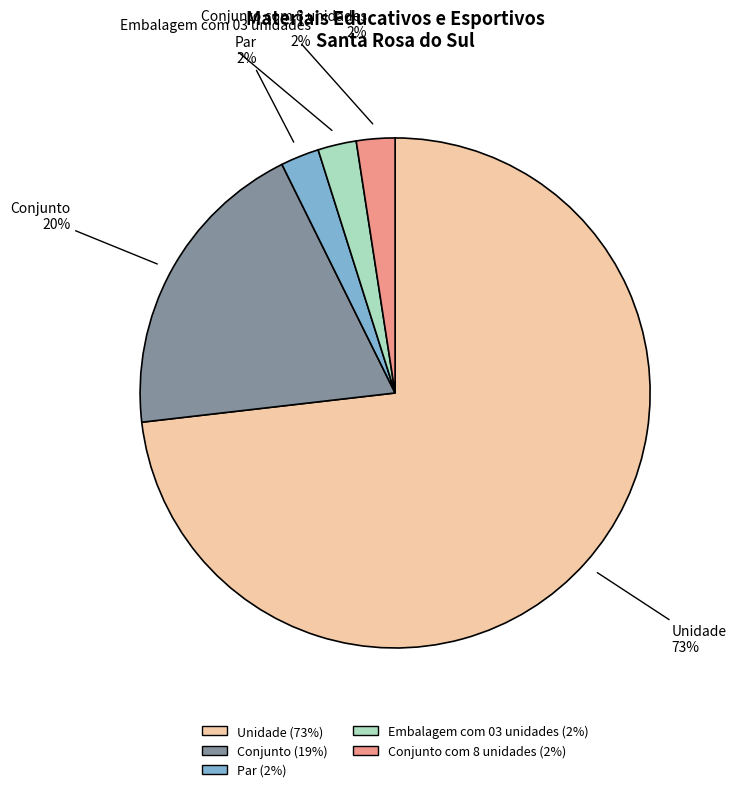

To the nearest percent, what is the average slice percentage?

20%